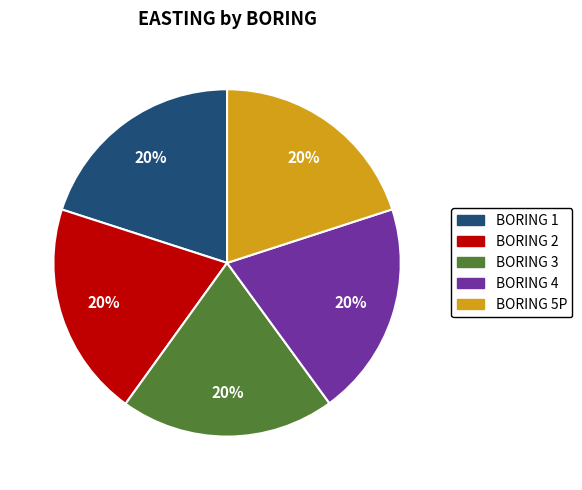

What percentage is the BORING 1 slice, to the nearest percent?

20%